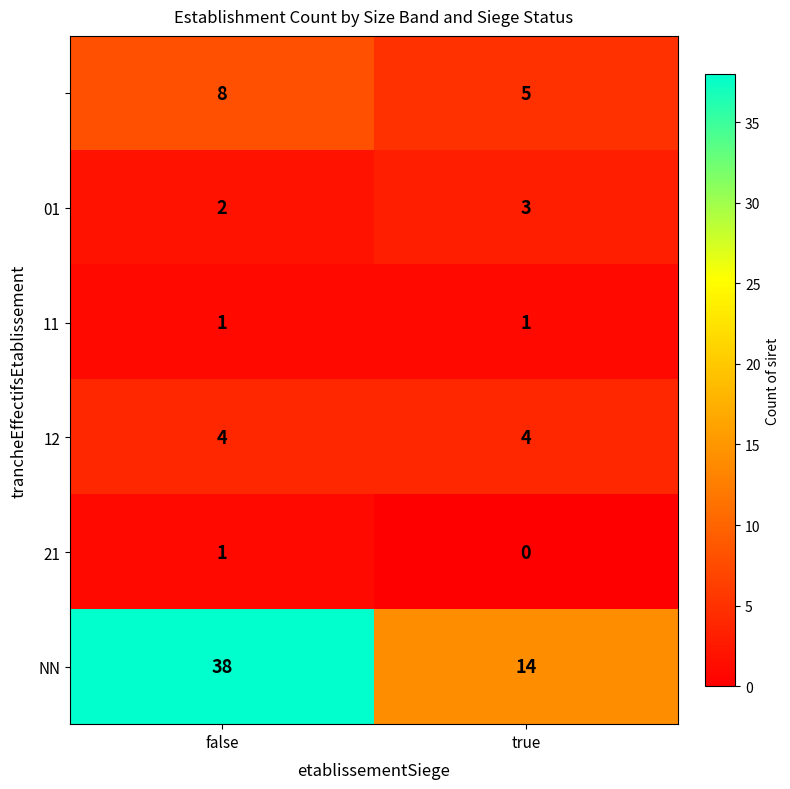

At how many categories does at least one series exceed 37?

1